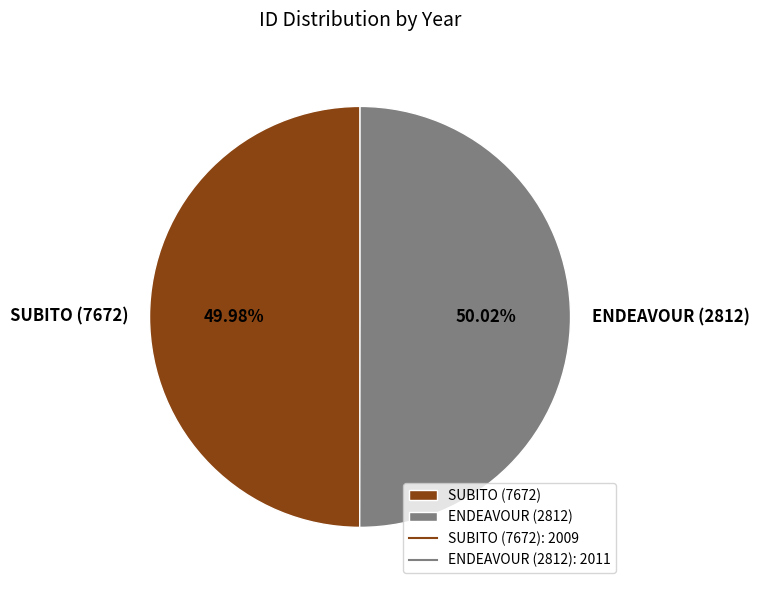

Is there a majority slice in this chart?

Yes